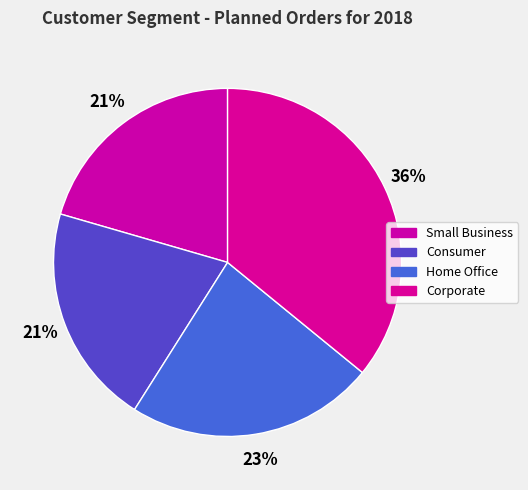

Do Small Business and Home Office together represent more than half of the pie?

No